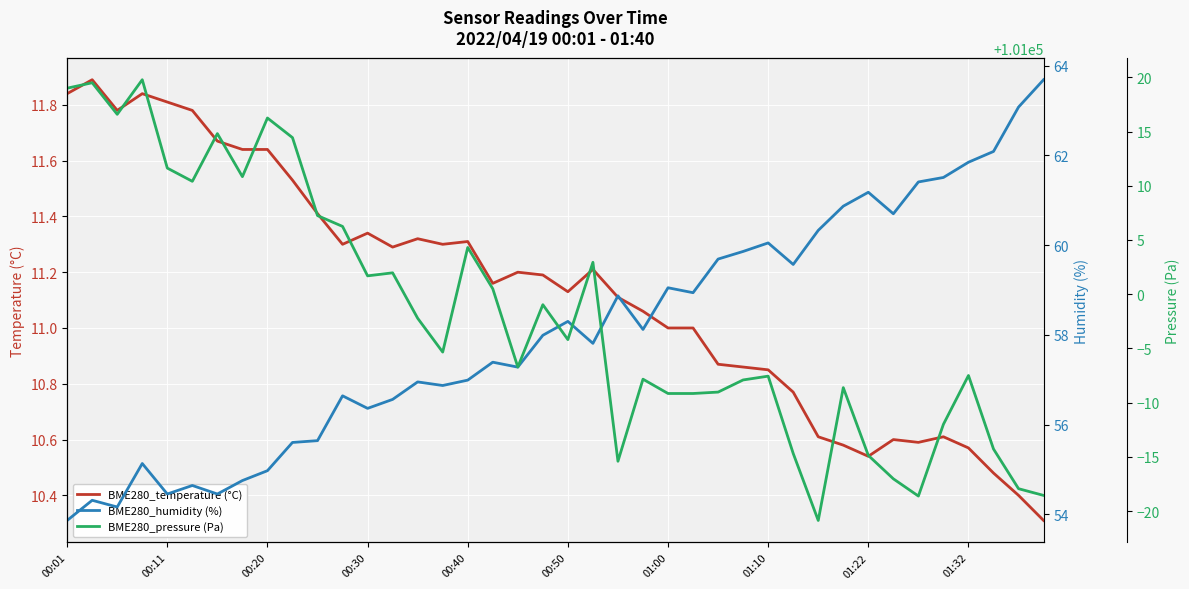

At how many categories does at least one series exceed 10599?

40